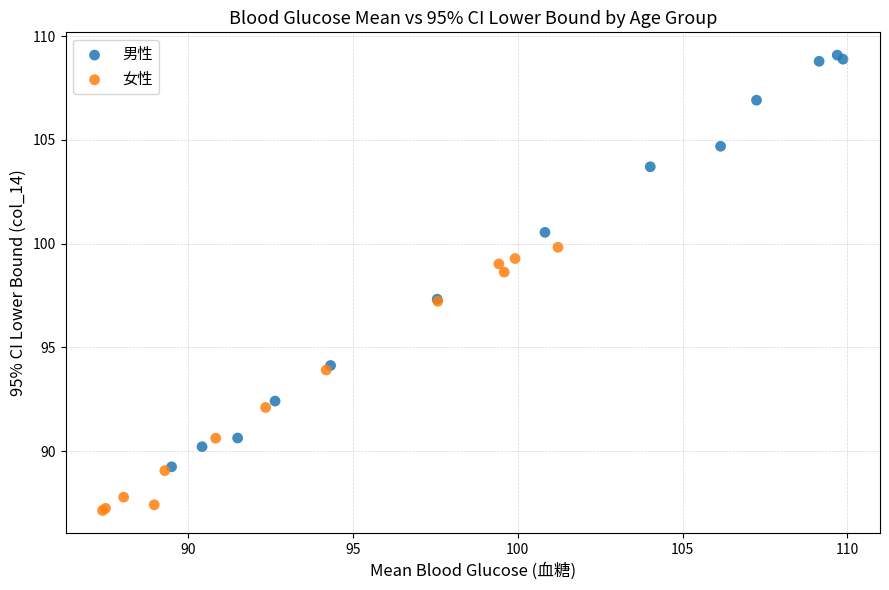

Which series contains the highest Y value?

男性